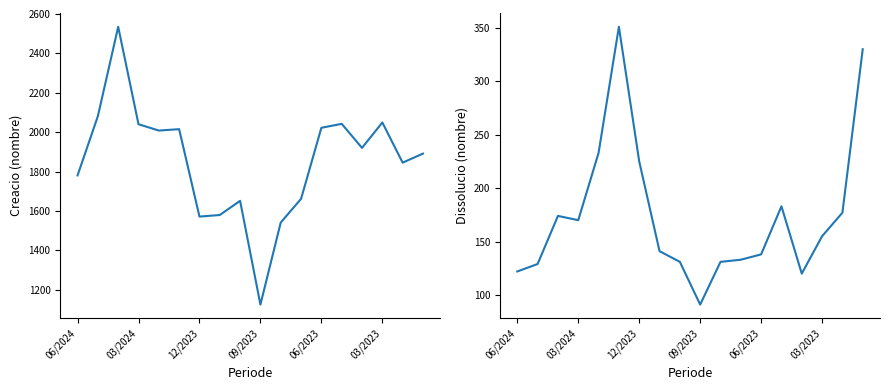

Where is Dissolucio de societats mercantils (nombre) nearest to the value 221?

12/2023